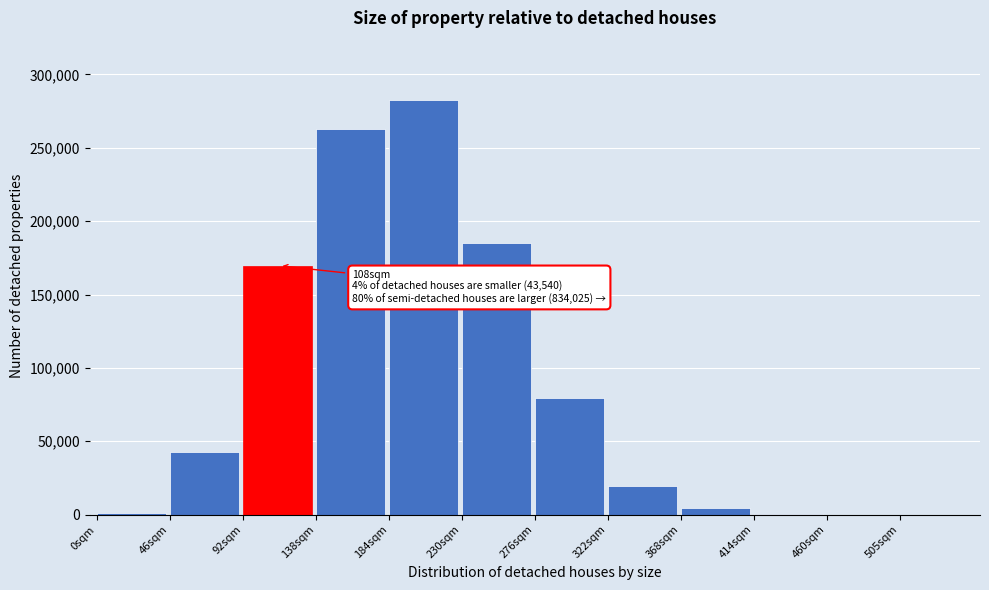

Is it true that the value at 230sqm is 184858?

True